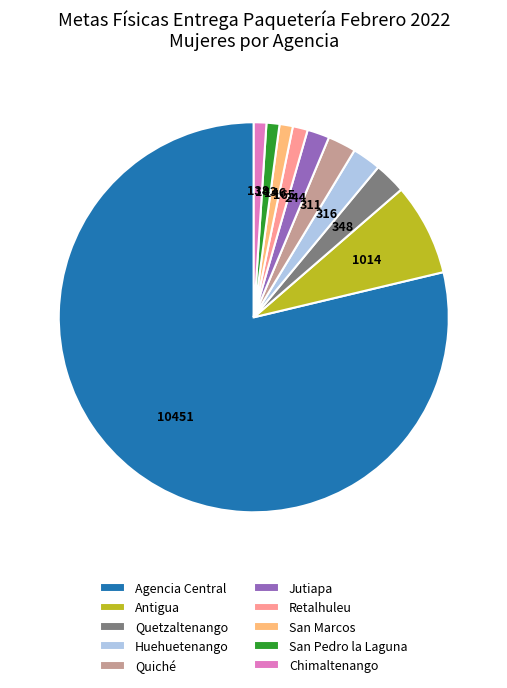

True or false: Retalhuleu accounts for 7% of the total.

False